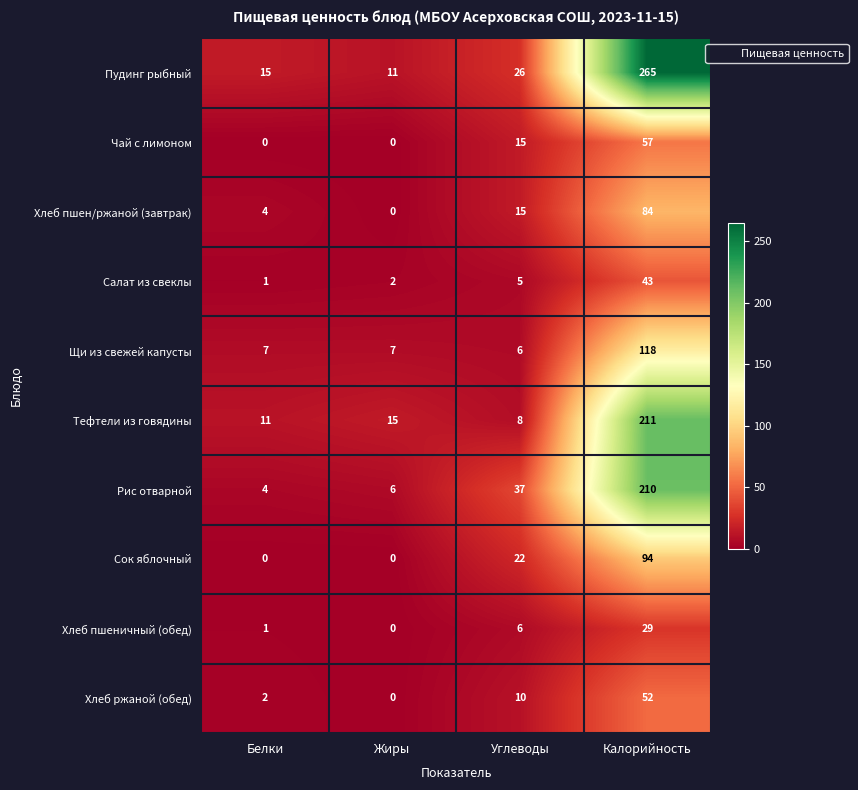

How many series are shown in this chart?

10